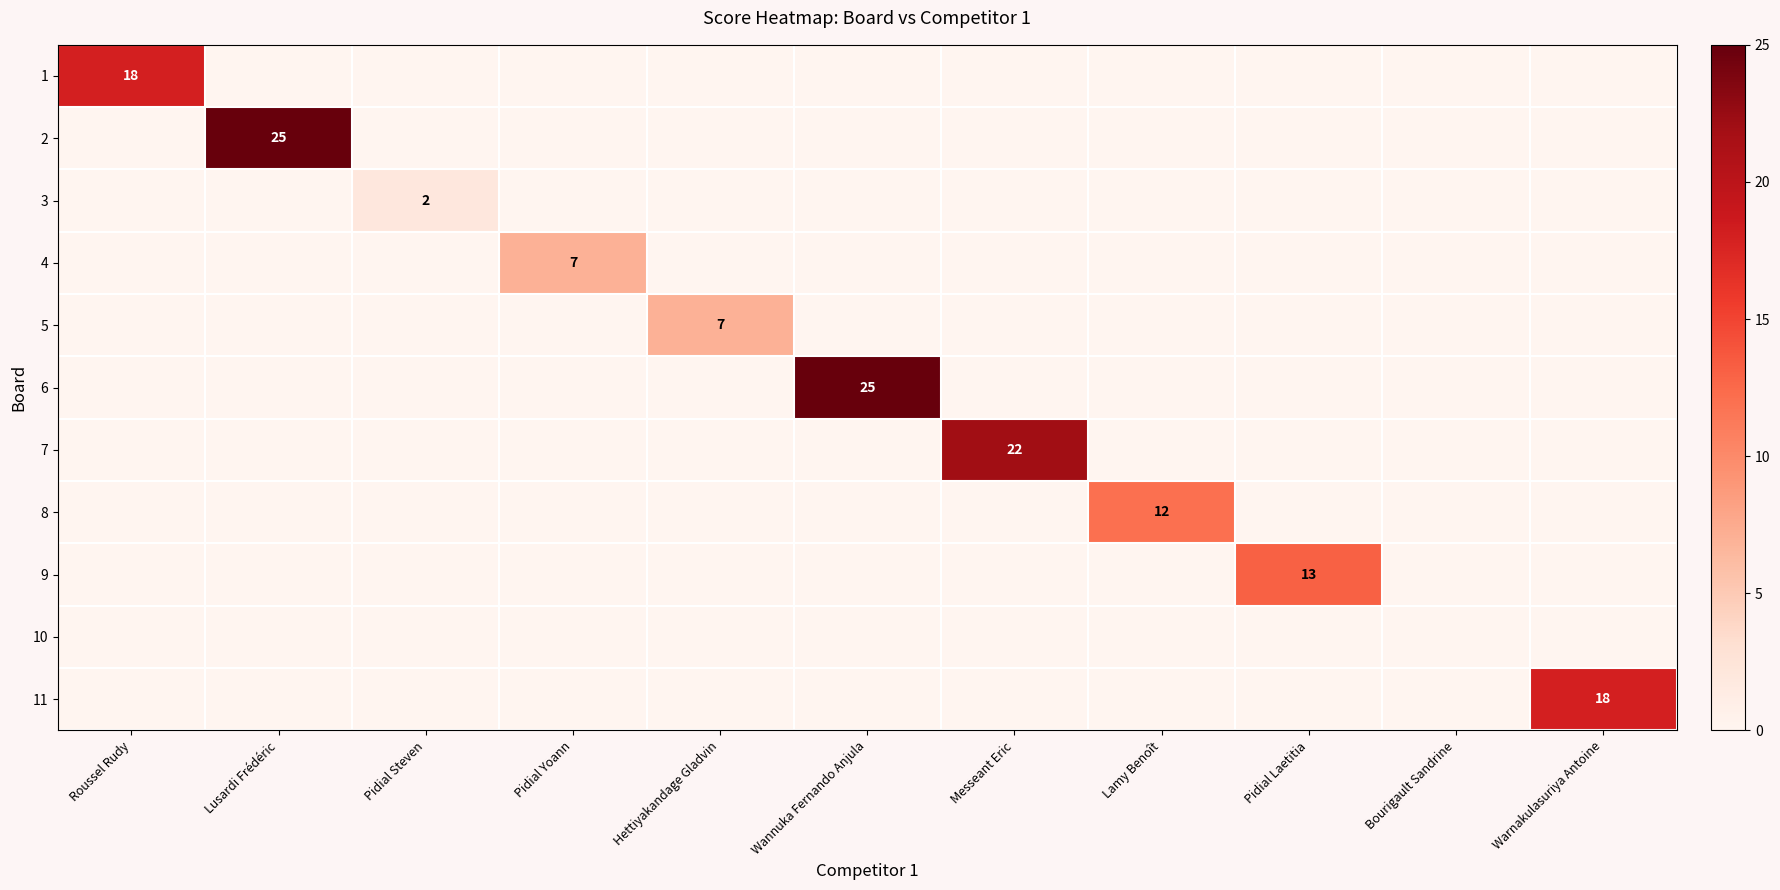

Is the value of 11 at Lusardi Frédéric greater than the value of 5 at Pidial Laetitia?

No